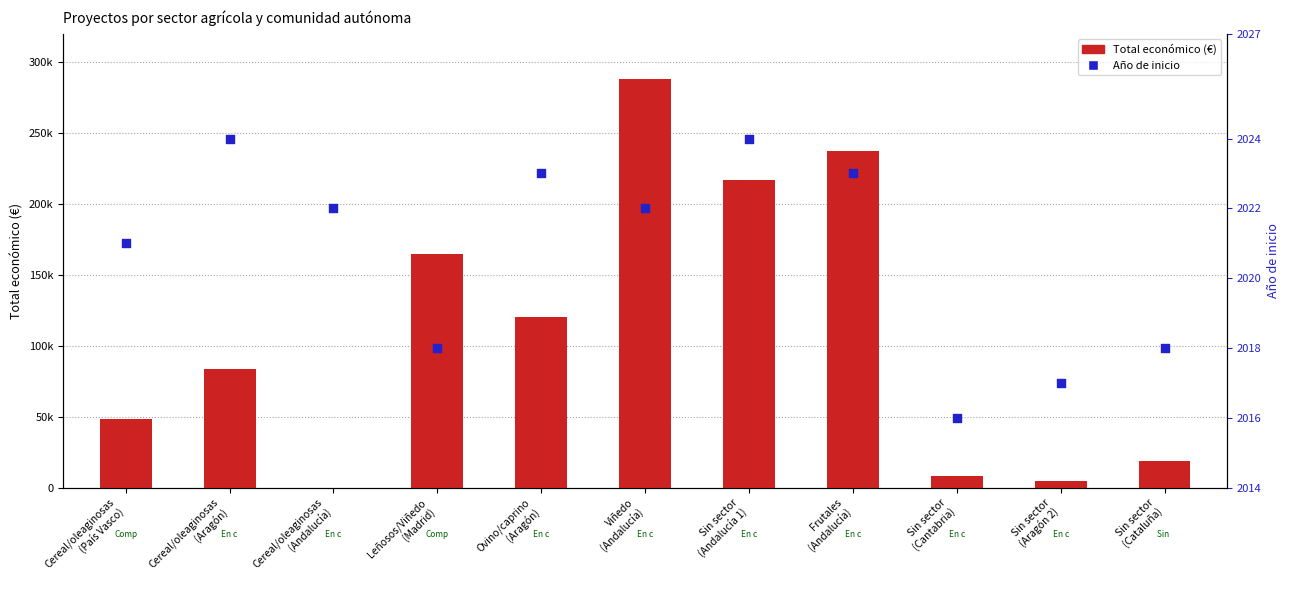

Is the value of Año de inicio at Sin sector
(Cantabria) greater than the value of Total económico (€) at Sin sector
(Andalucía 1)?

No